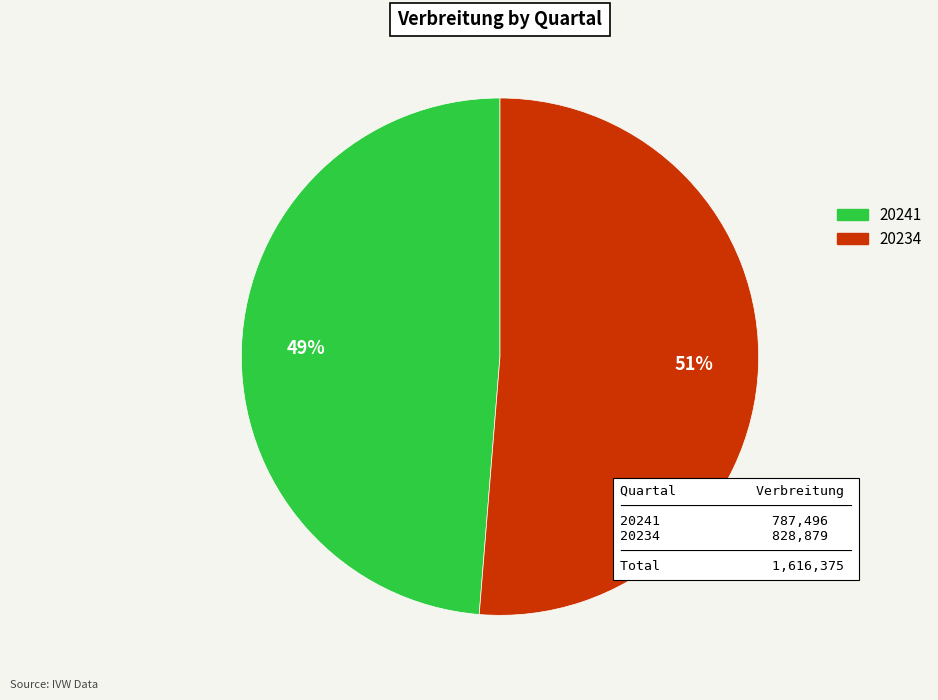

Which slice represents more than half of the pie?

20234